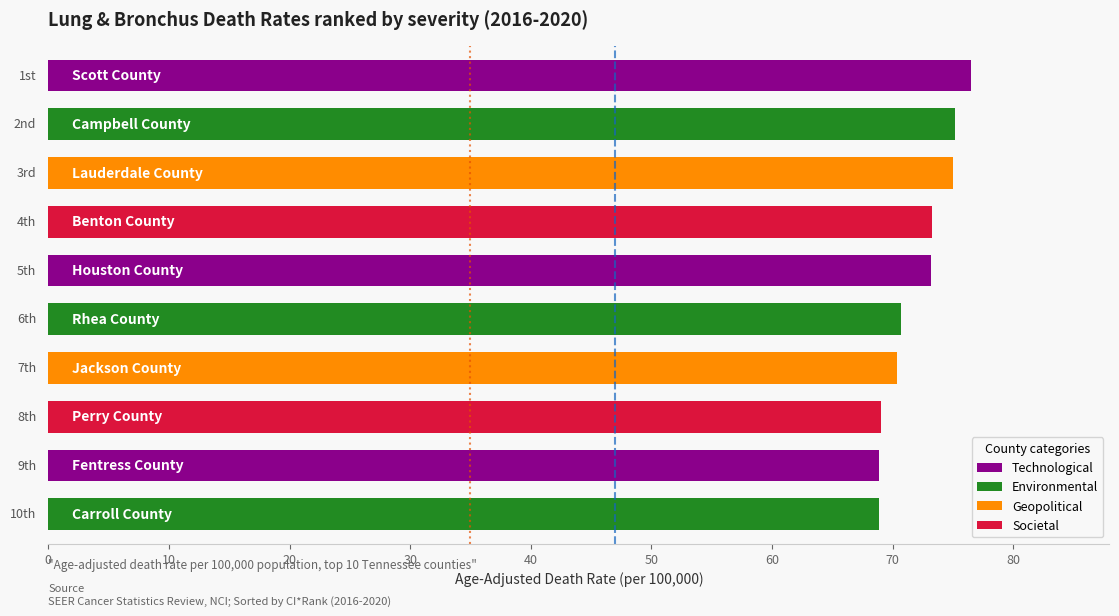

What is the difference between the maximum and minimum values?

7.6